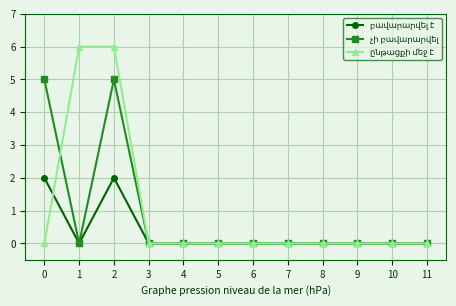

What is the maximum value shown in the chart?

6